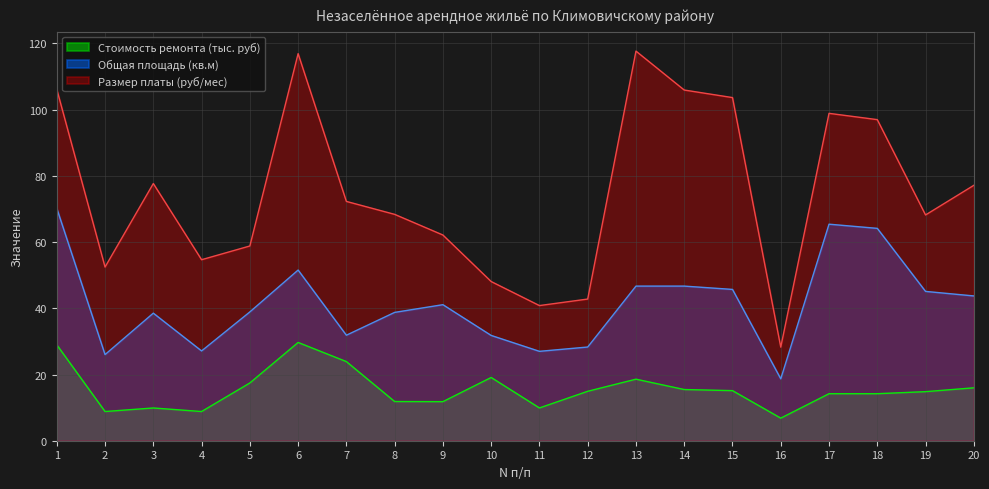

At which category does Стоимость ремонта (руб) reach its first local valley?

2